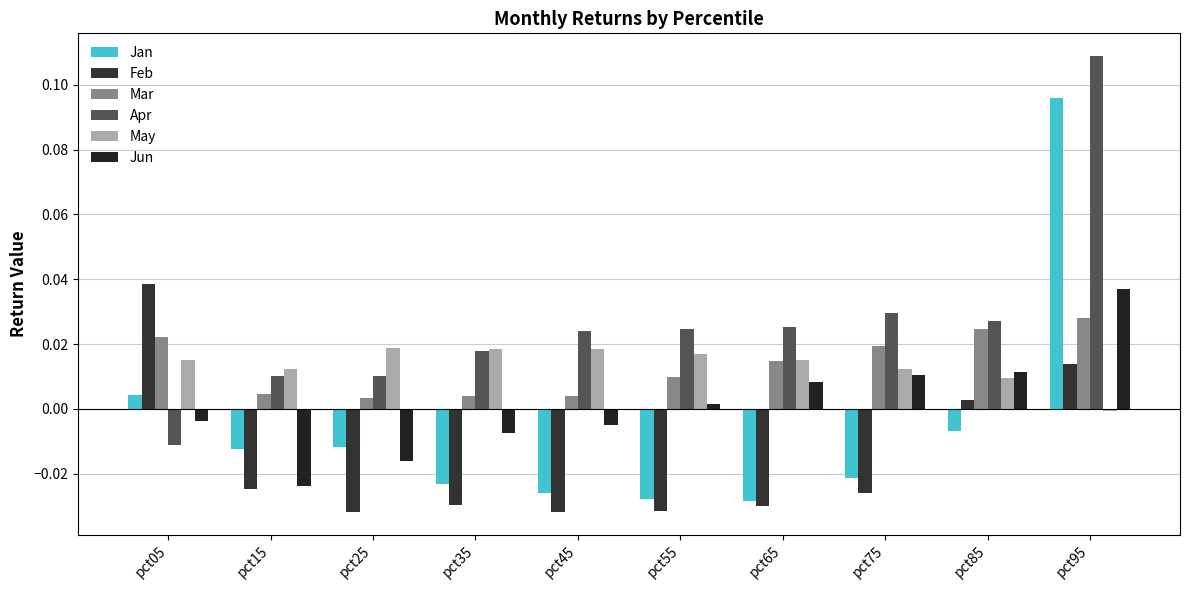

How many values in the May series are below 0?

1